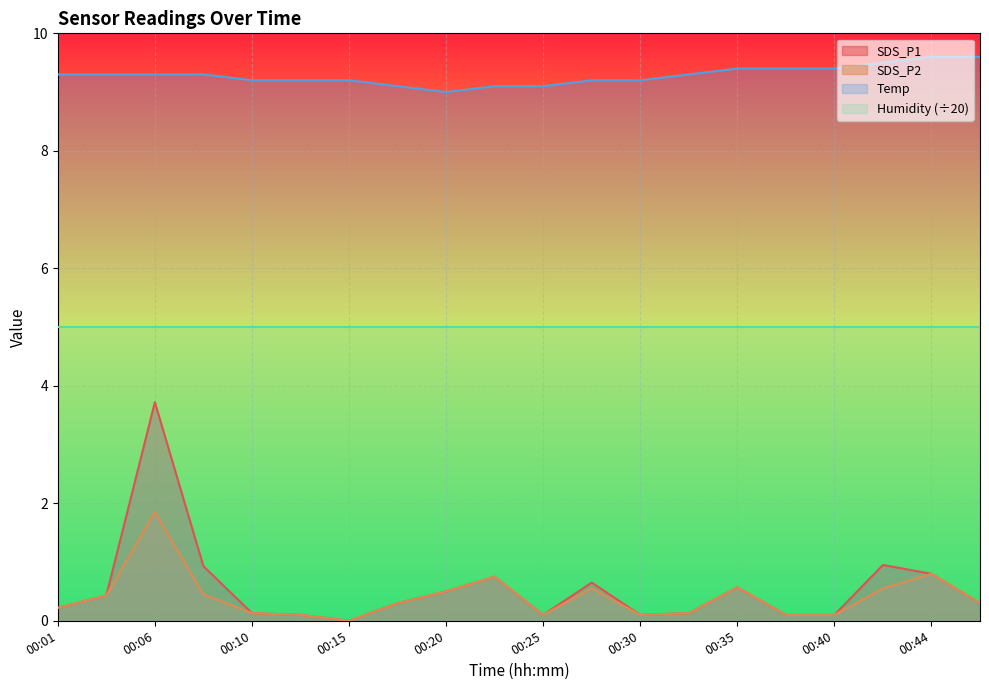

The SDS_P2 series shows 0.2 at 00:25. True or false?

False